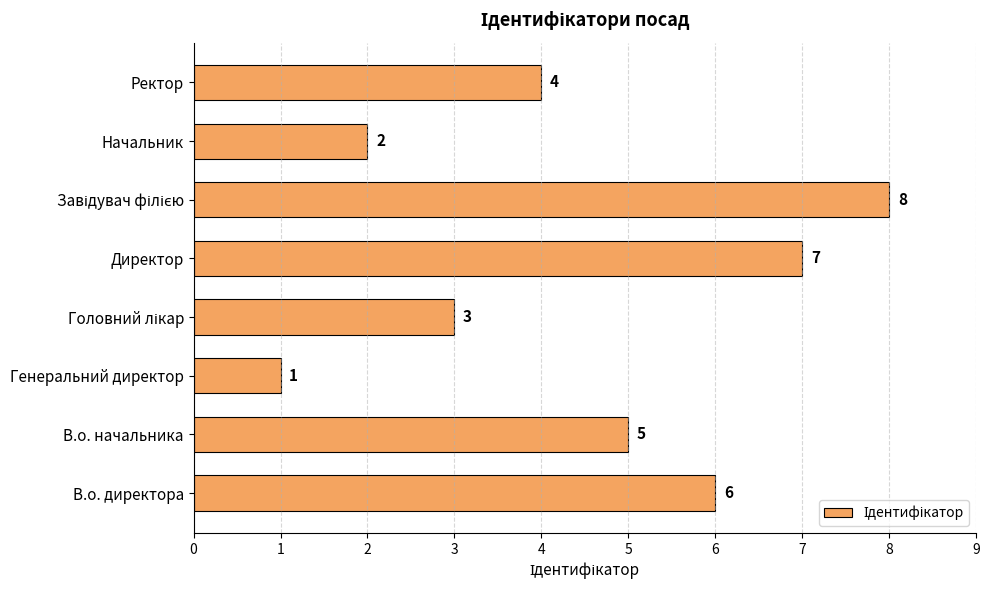

Is it true that the value at Директор is 7?

True